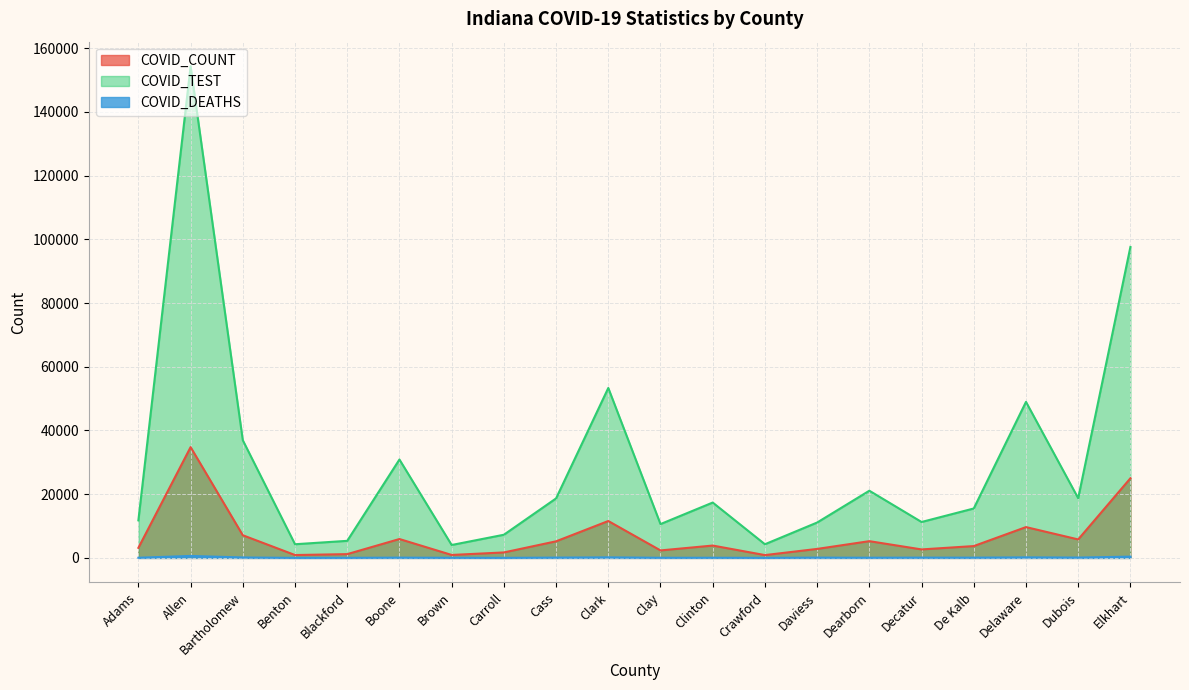

How many categories are shown in the chart?

20